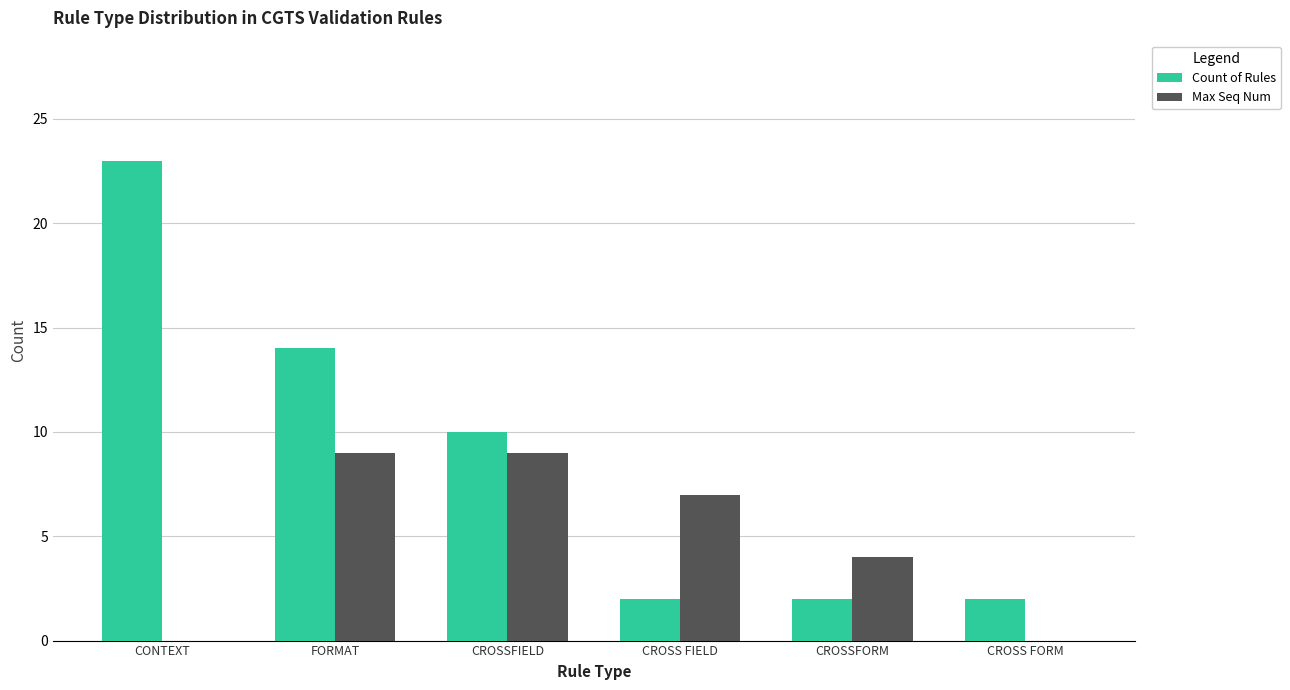

How many data points does each series have?

6